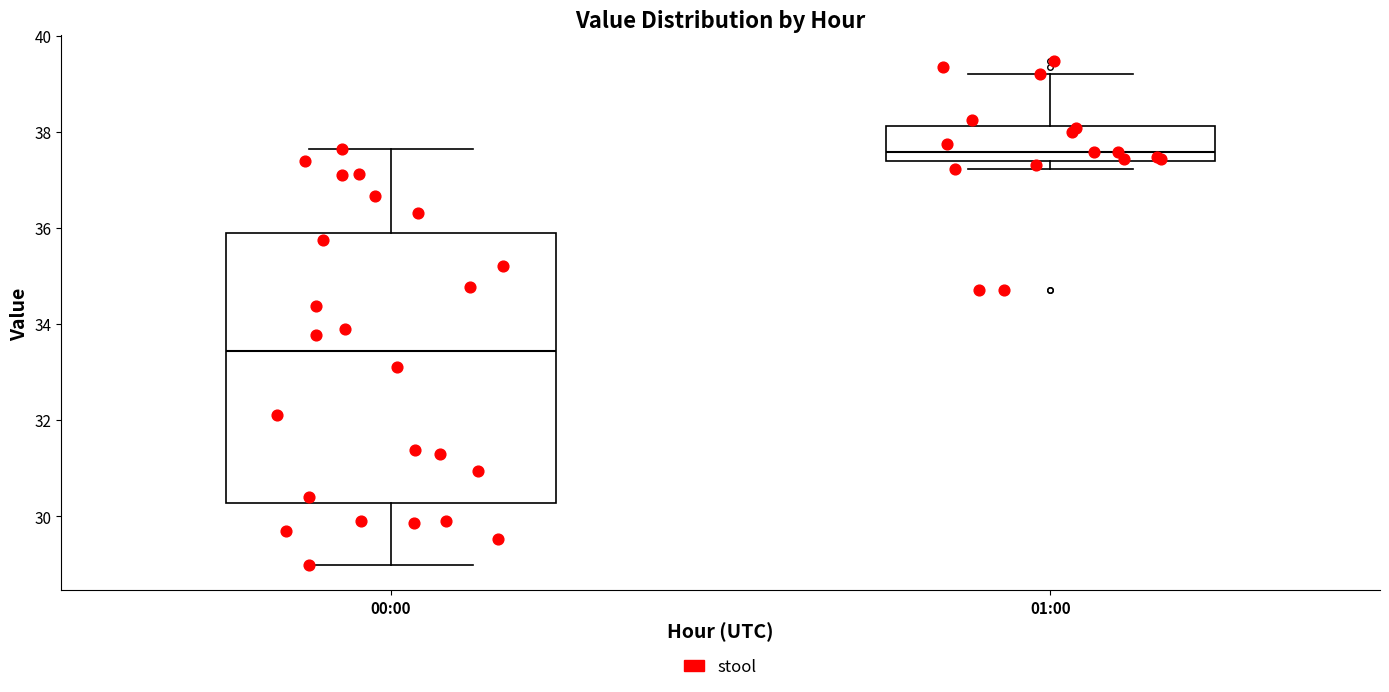

Reading left to right, read every box against the y-axis: the position of its median line, the range the box covers, and the ends of its whiskers. The values are not printed on the chart, so give them approximately, as read against the axis.

00:00: median 33.4, box 30.2 to 35.8, whiskers 29.0 to 37.6
01:00: median 37.6, box 37.4 to 38.2, whiskers 37.2 to 39.2